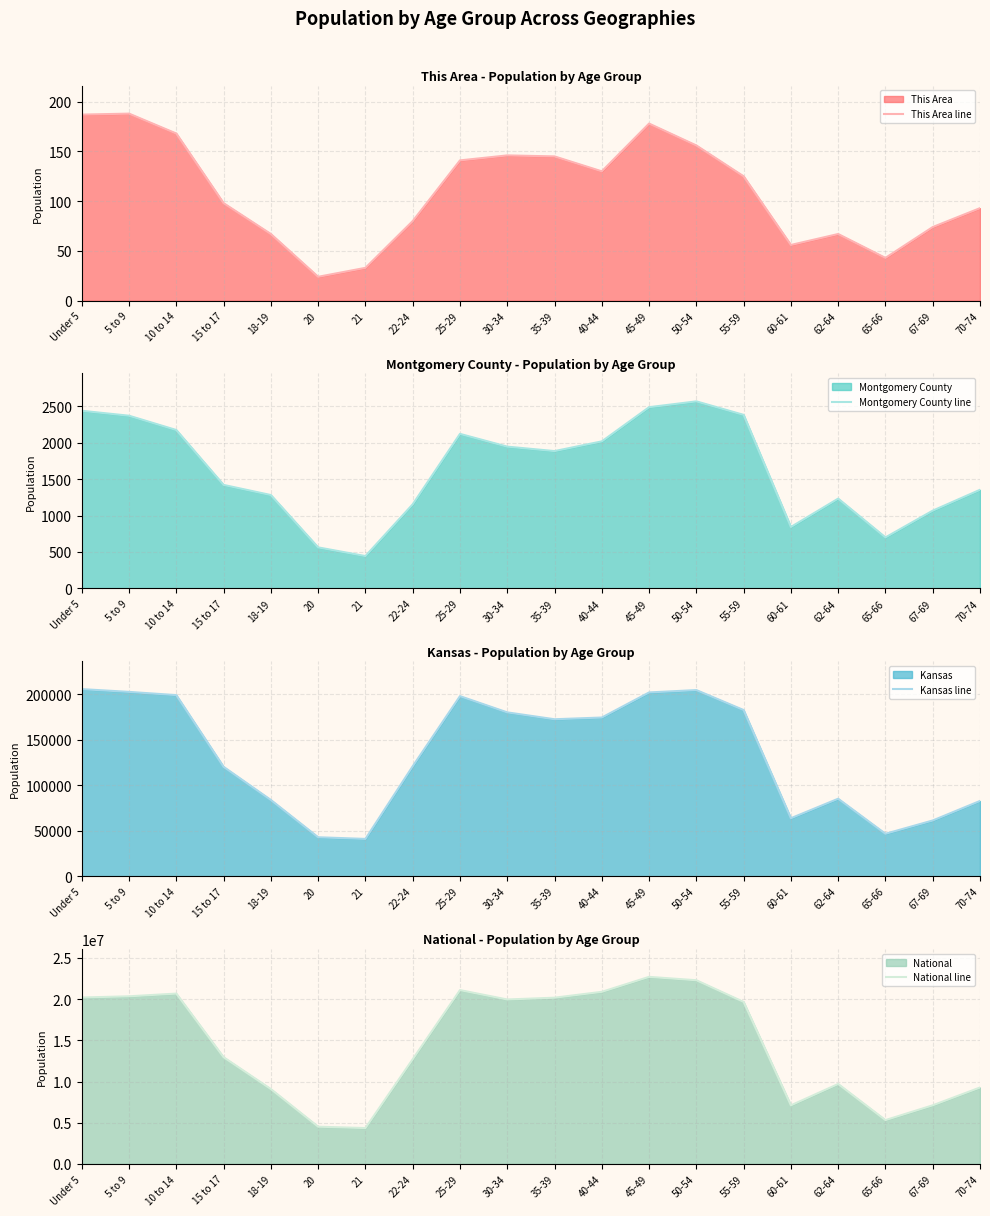

What is the average value of the This Area line series?

110